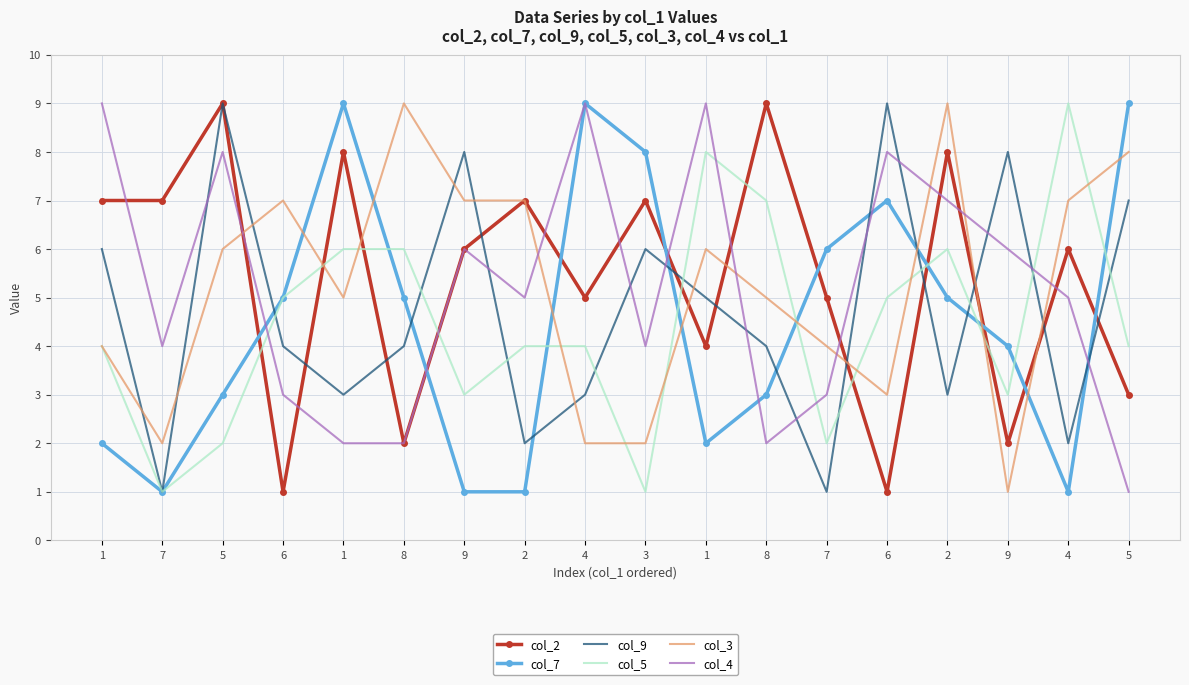

Where does the col_7 series first go above 5?

1